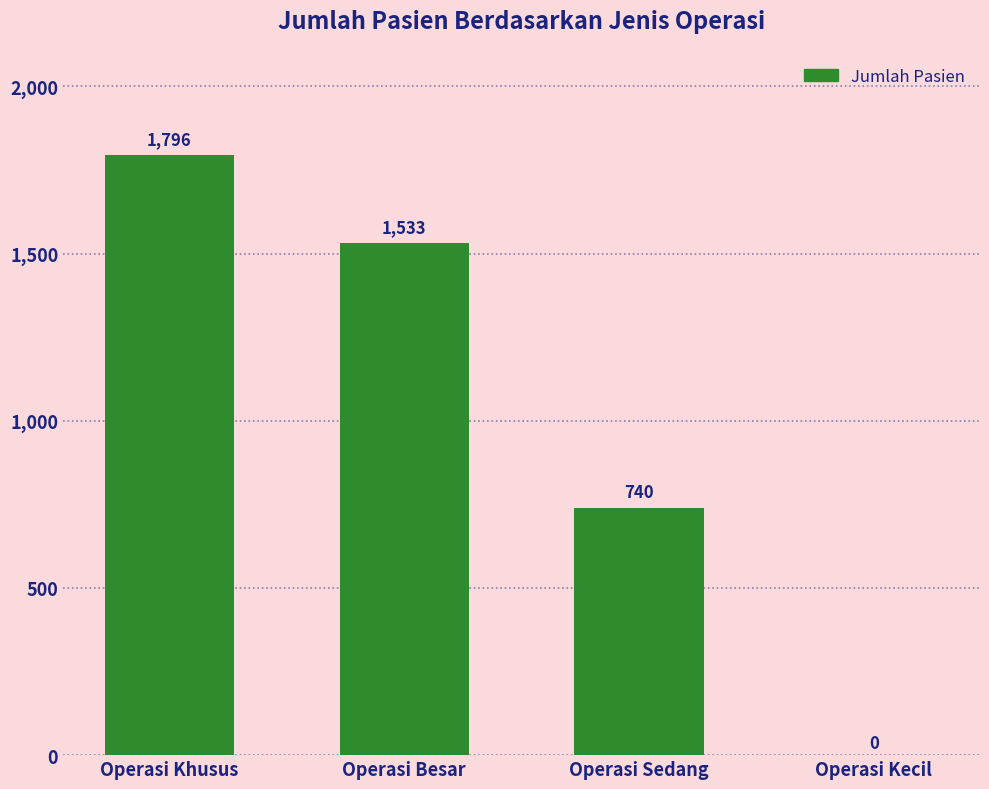

What is the sum of all values?

4069